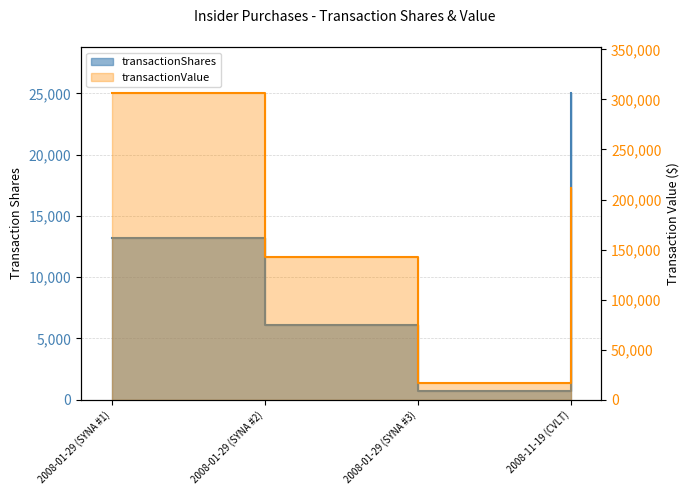

What value does the transactionValue series have at 2008-01-29 (SYNA #3)?

16628